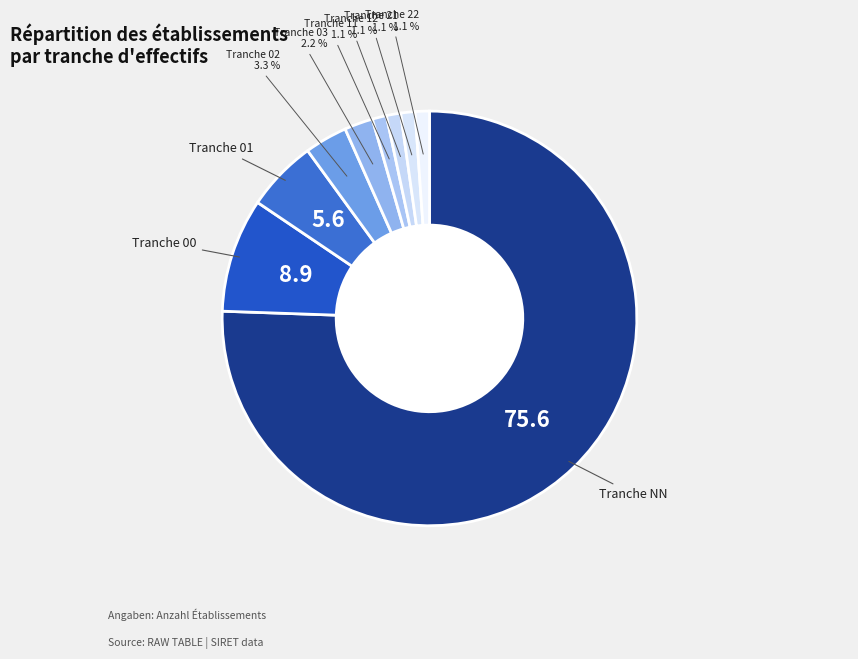

Rank the categories by value from lowest to highest.

11, 12, 21, 22, 03, 02, 01, 00, NN